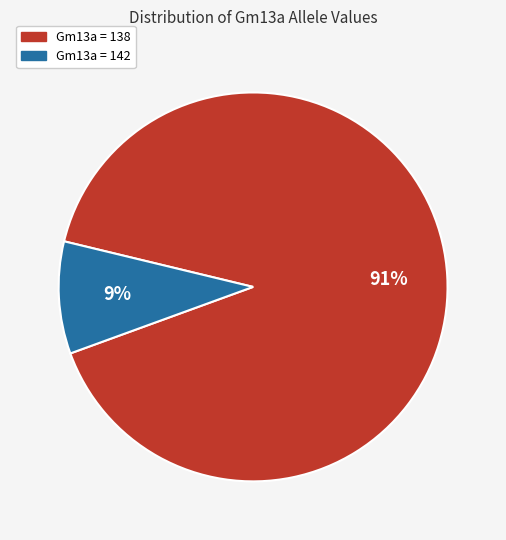

Is there a majority slice in this chart?

Yes